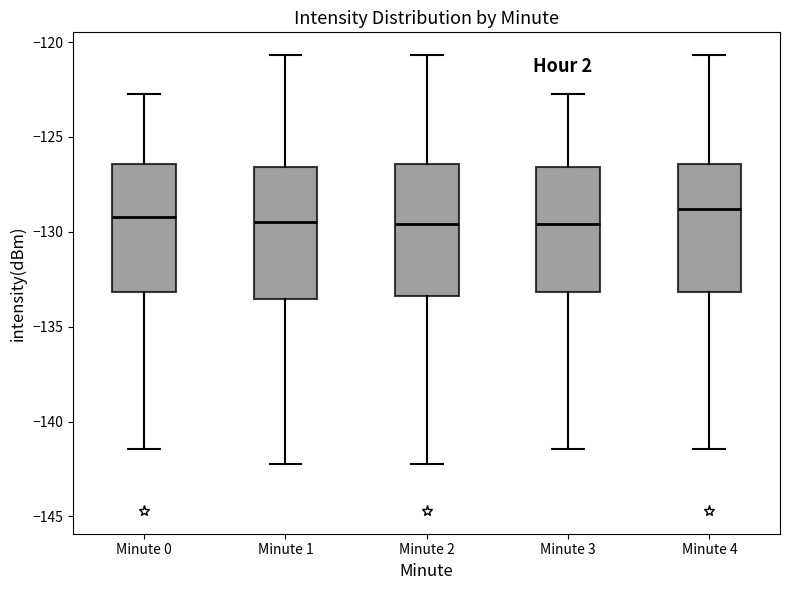

Reading left to right, read every box against the y-axis: the position of its median line, the range the box covers, and the ends of its whiskers. The values are not printed on the chart, so give them approximately, as read against the axis.

Minute 0: median -129.0, box -133.0 to -126.5, whiskers -141.5 to -123.0
Minute 1: median -129.5, box -133.5 to -126.5, whiskers -142.0 to -120.5
Minute 2: median -129.5, box -133.5 to -126.5, whiskers -142.0 to -120.5
Minute 3: median -129.5, box -133.0 to -126.5, whiskers -141.5 to -123.0
Minute 4: median -129.0, box -133.0 to -126.5, whiskers -141.5 to -120.5